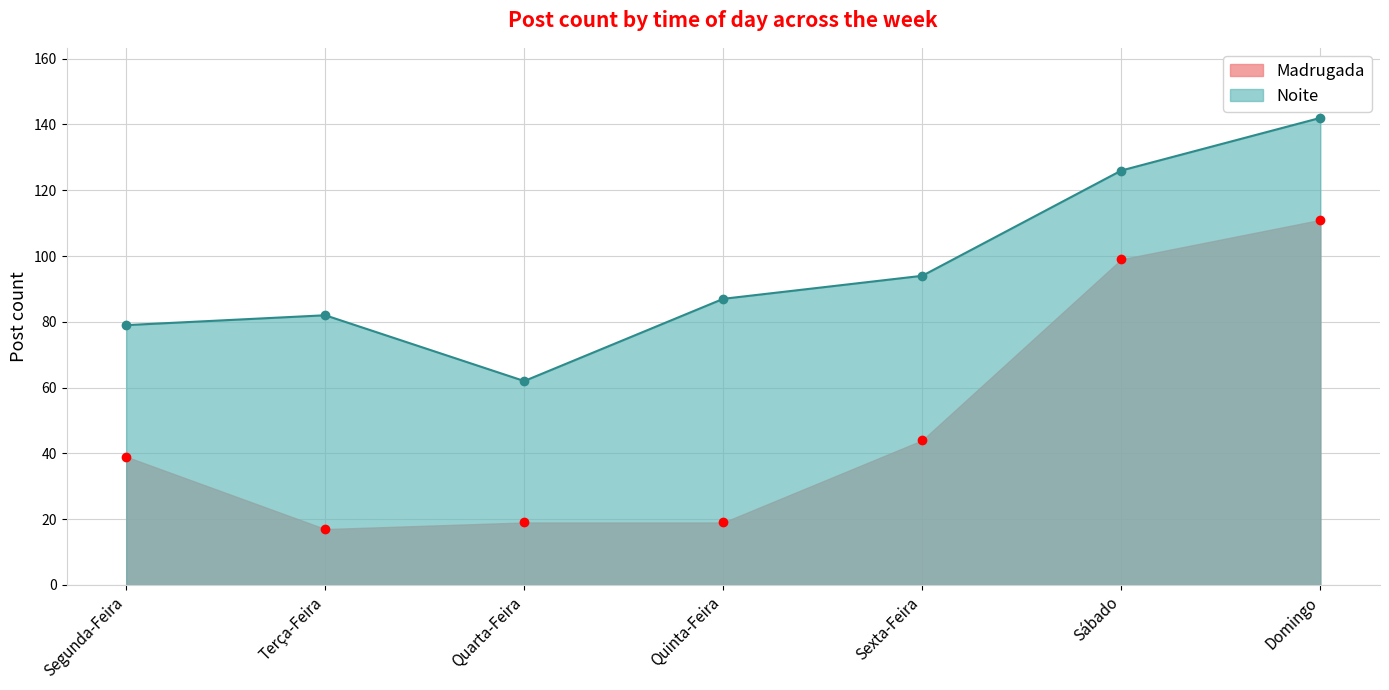

What is the label of the 4th point from the left?

Quinta-Feira